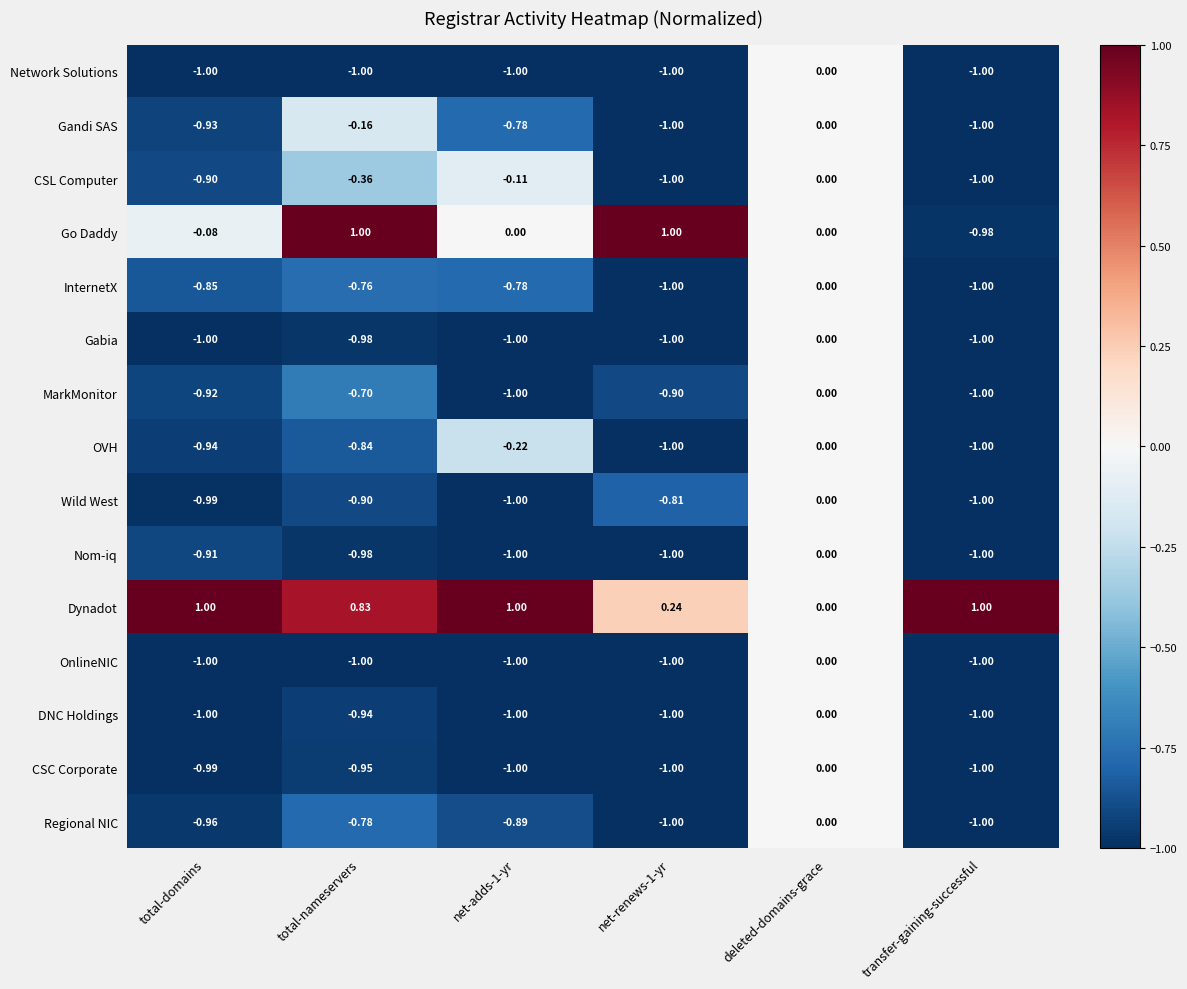

How many data points does each series have?

6